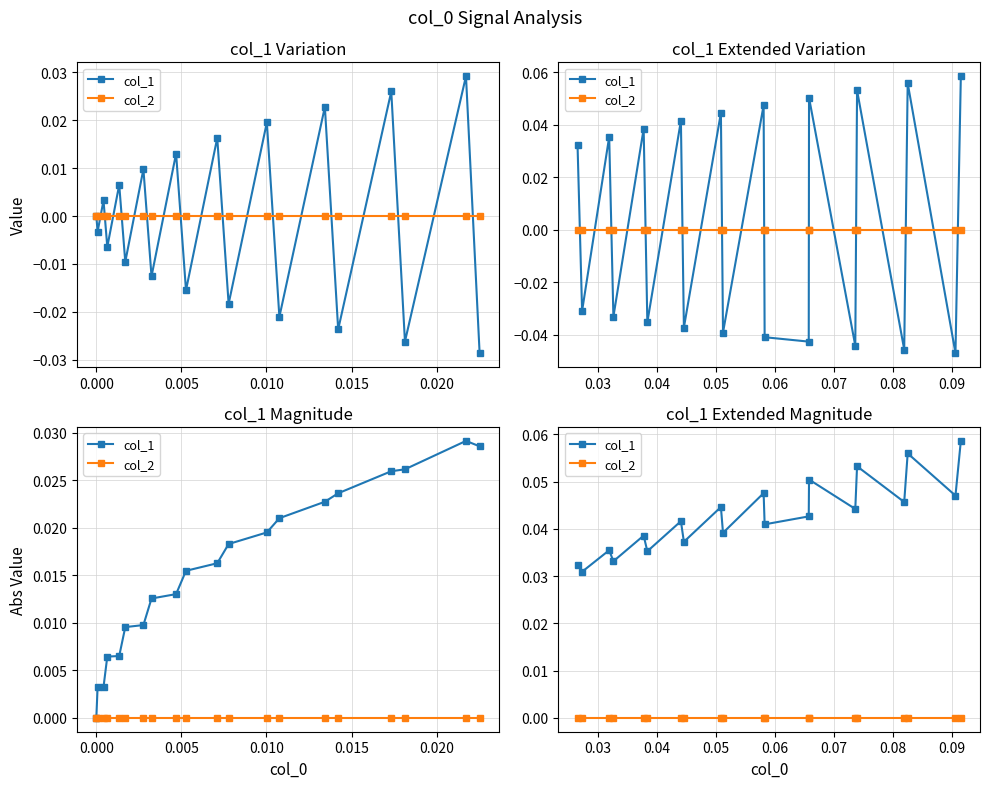

Which series has the largest total across all categories?

col_1